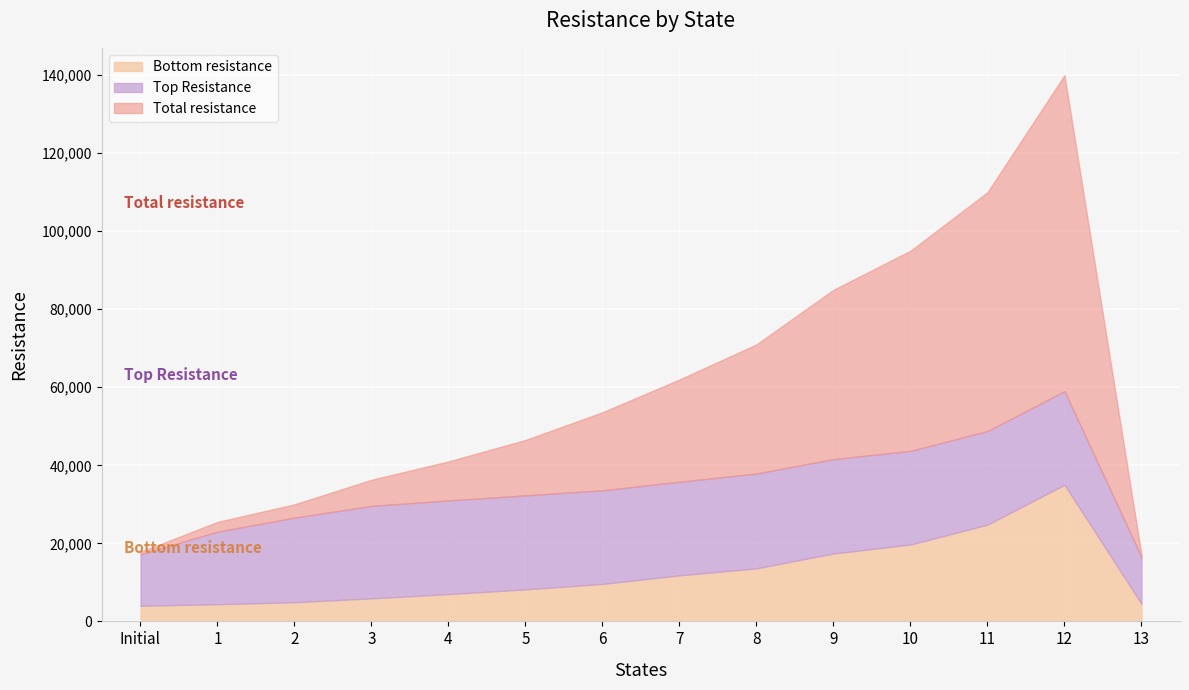

Where is Top Resistance nearest to the value 18150?

1